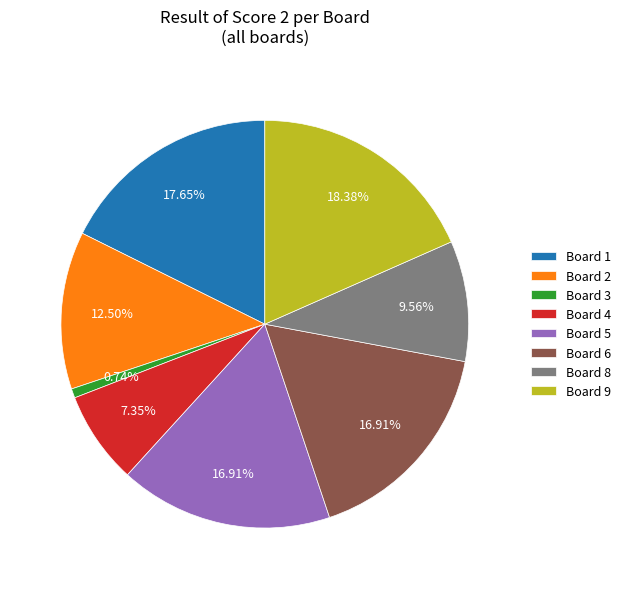

Combined, what portion of the pie is Board 3 and Board 5?

17.6%